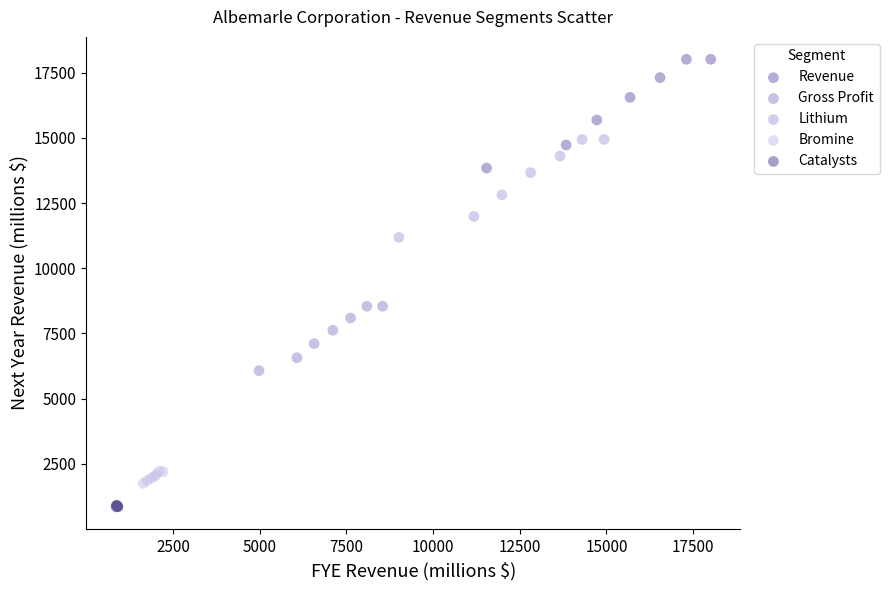

Which series reaches the minimum Y coordinate?

Catalysts